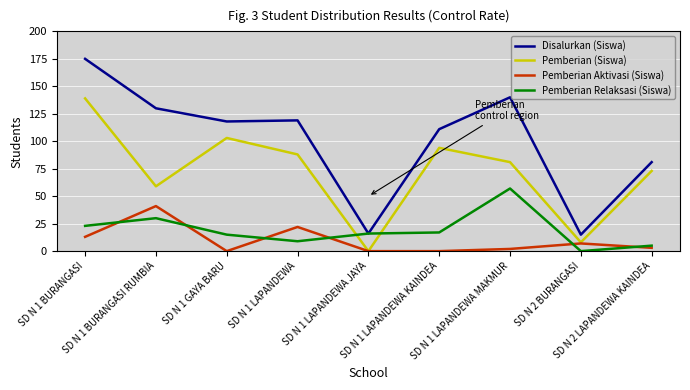

What is the greatest value displayed?

175